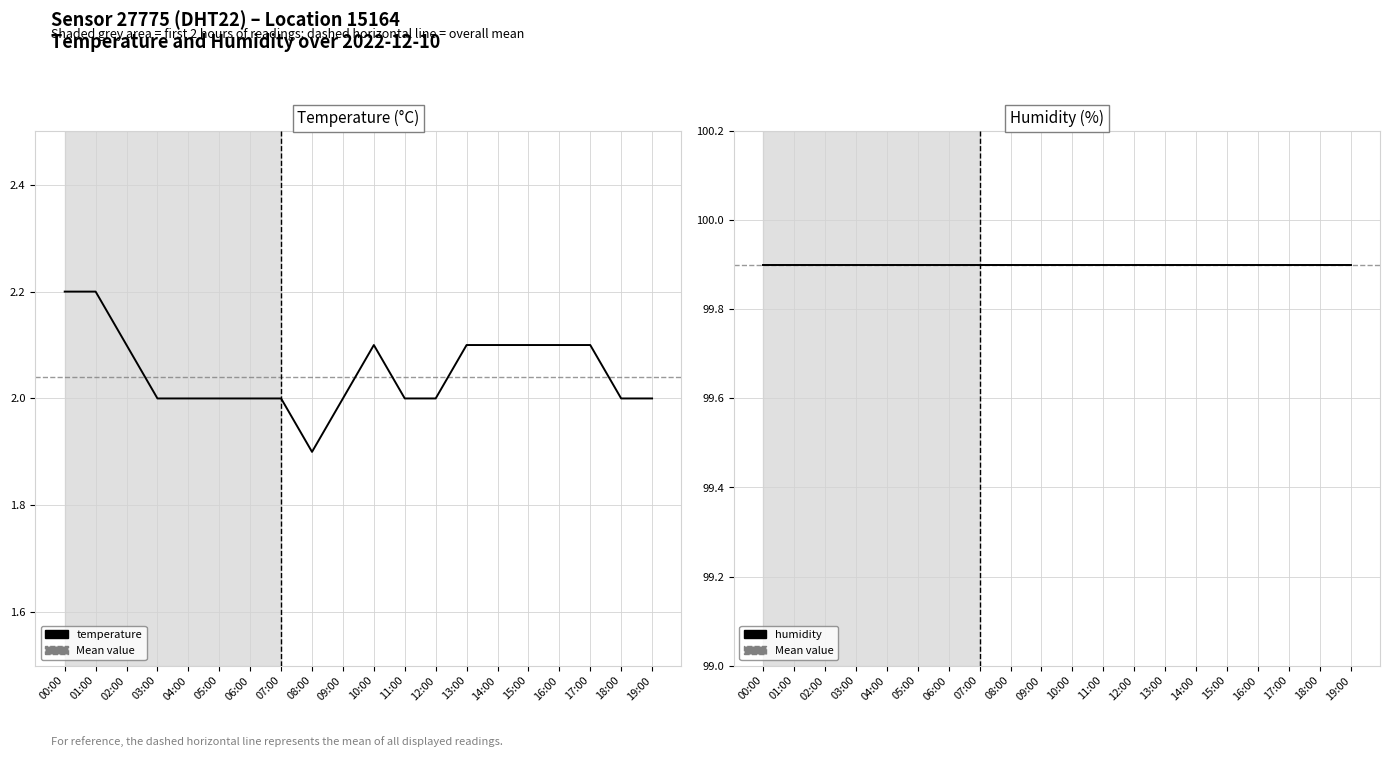

What is the maximum value shown in the chart?

2.2